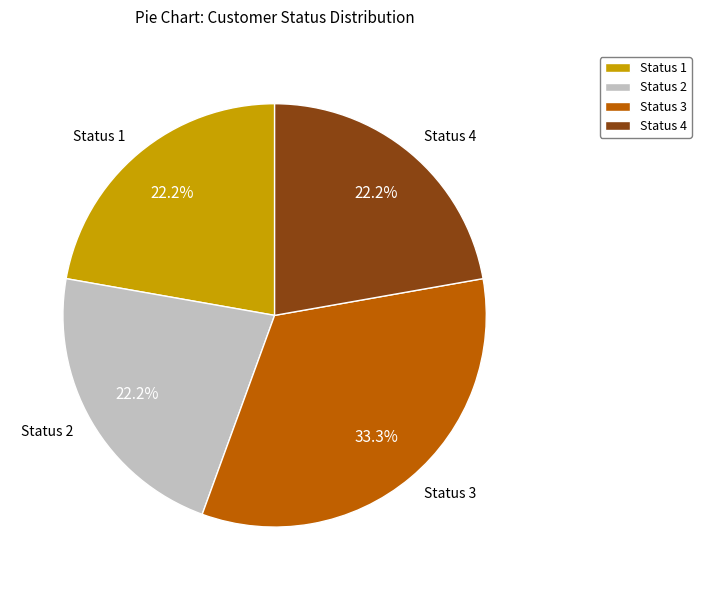

Do Status 2 and Status 4 together represent more than half of the pie?

No